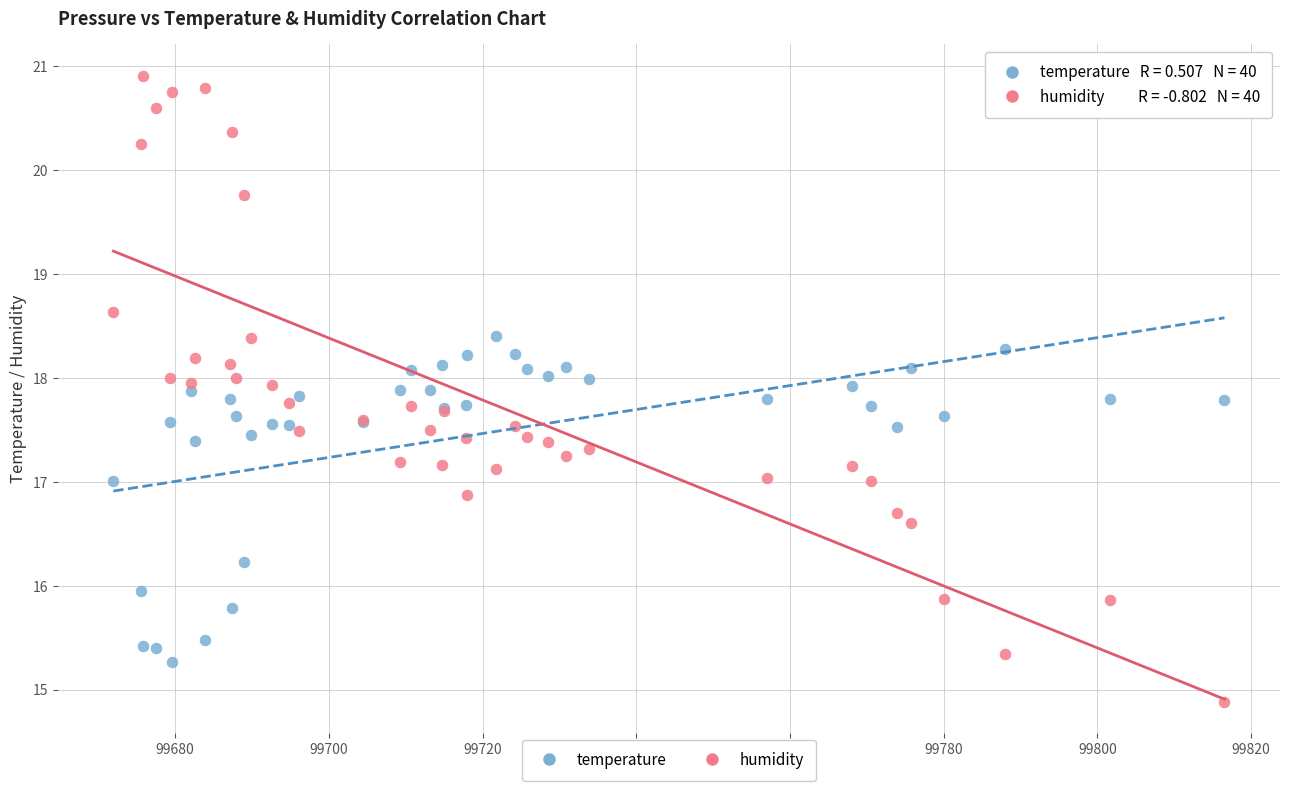

Which series reaches the maximum Y coordinate?

humidity